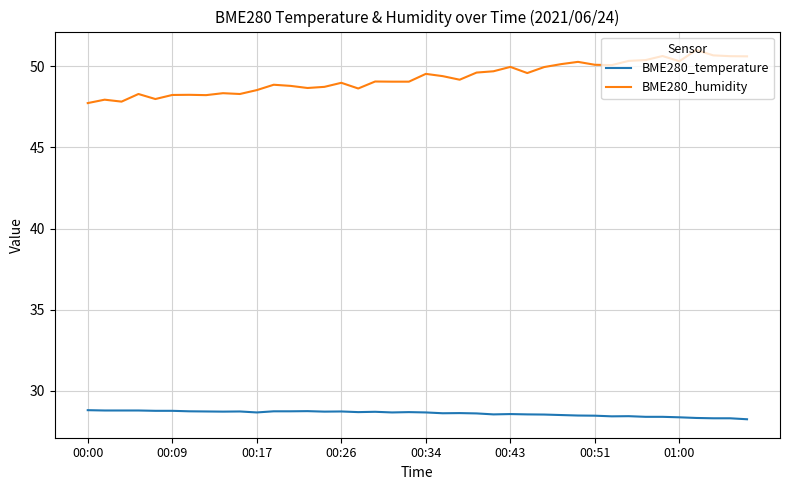

True or false: BME280_humidity and BME280_temperature cross at least once.

False